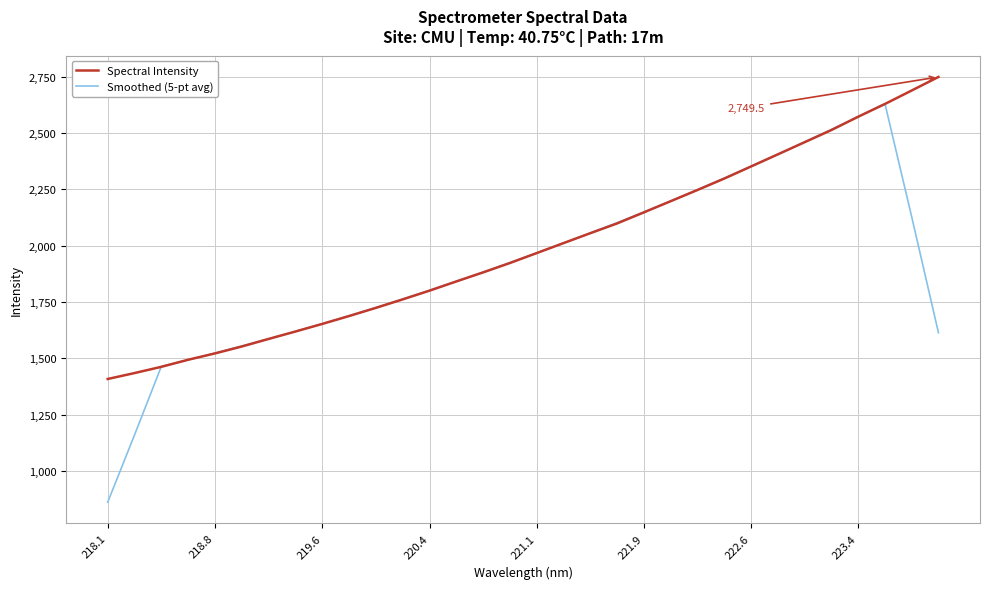

At how many categories does at least one series exceed 2183?

11